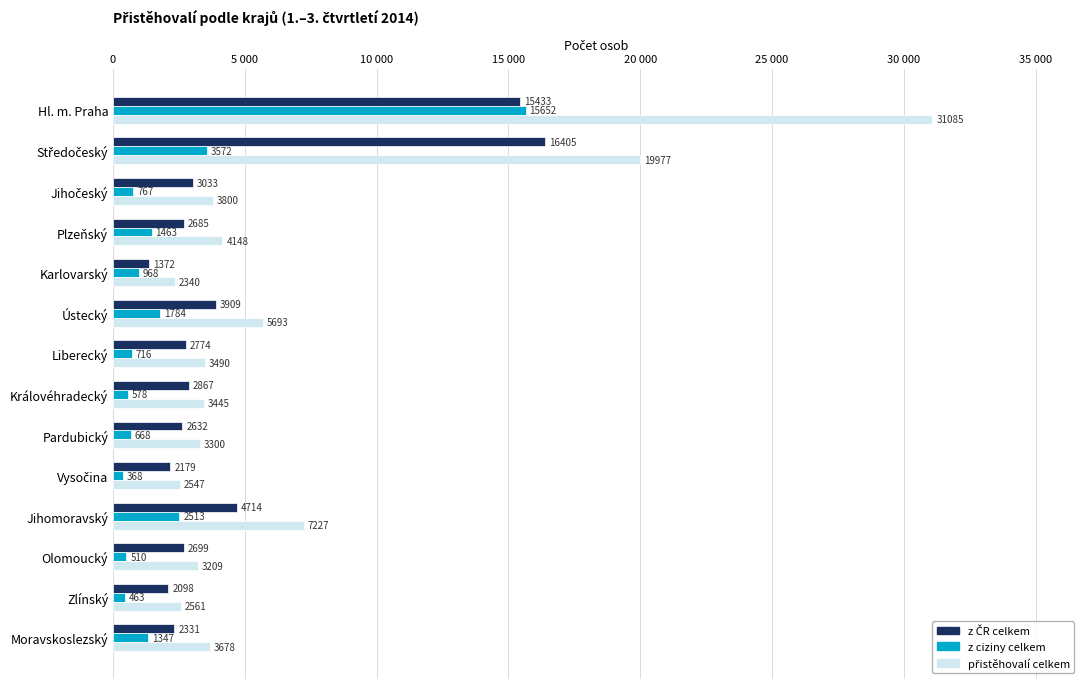

What is the sum of all přistěhovalí celkem values?

96500